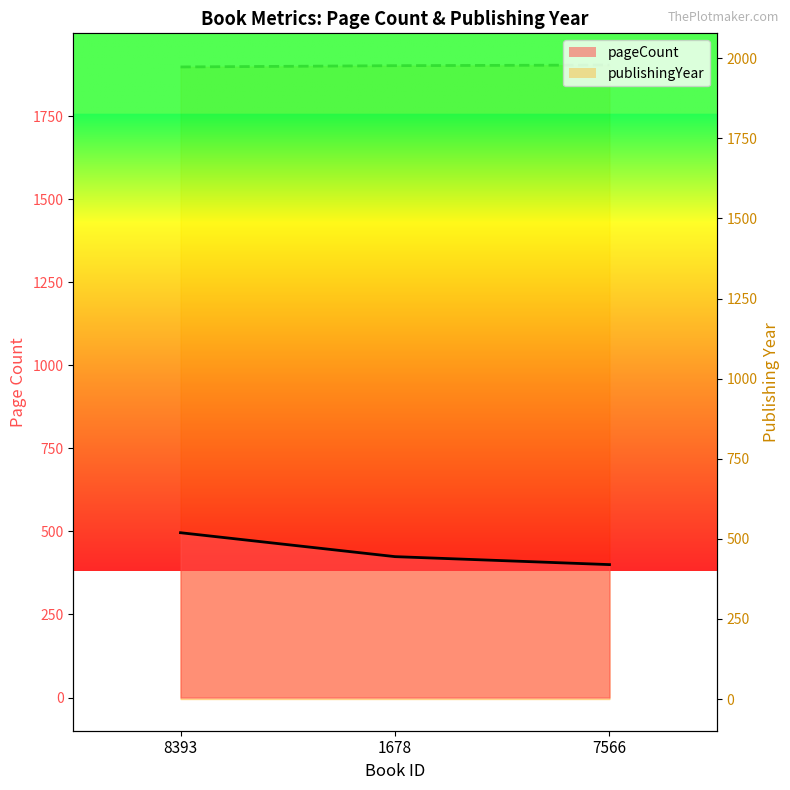

What is the sum of the pageCount values at 7566 and 1678?

824